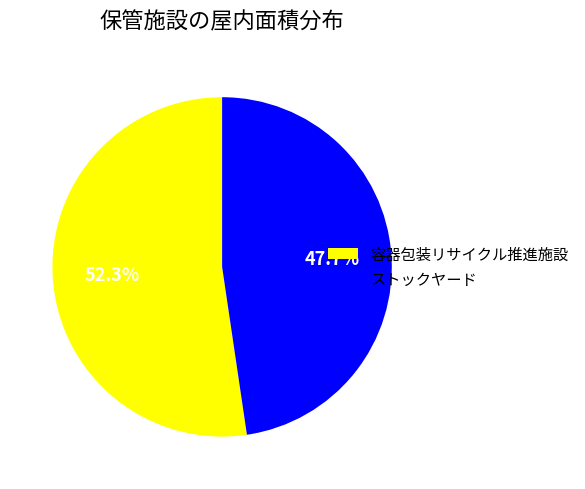

Between 容器包装リサイクル推進施設 and ストックヤード, which is larger?

容器包装リサイクル推進施設